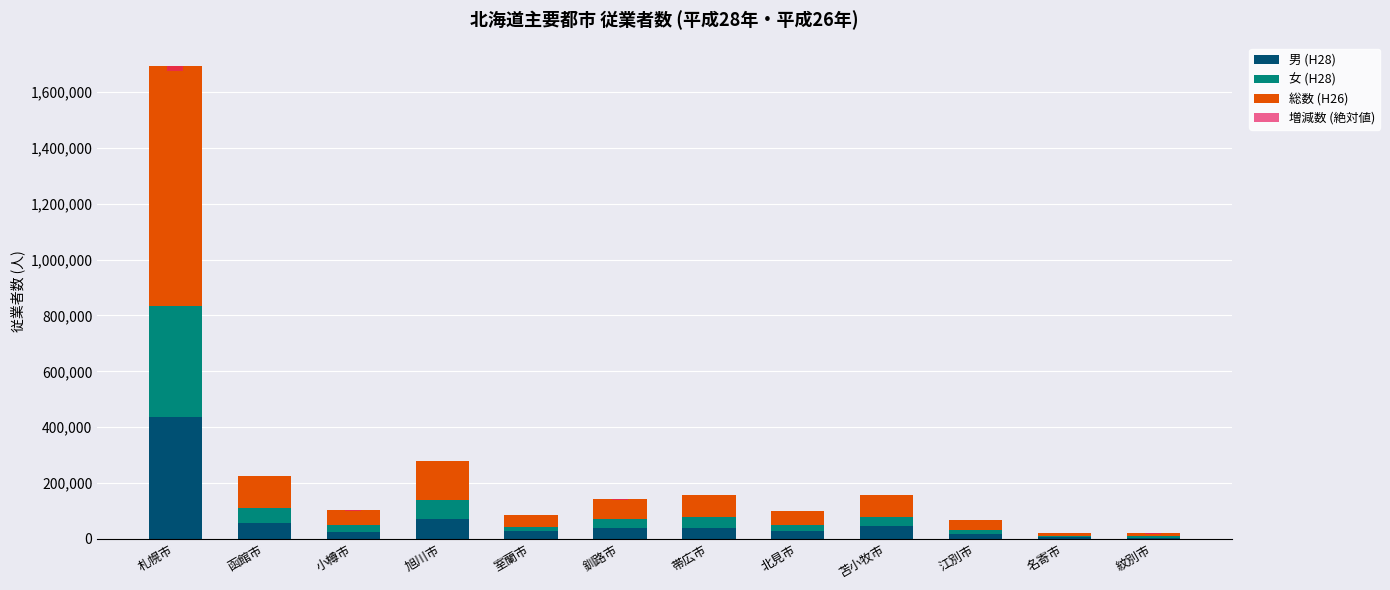

Reading left to right, extract all data points from this chart.

男 (H28): 札幌市=438108	函館市=56196	小樽市=25471	旭川市=72882	室蘭市=26857	釧路市=37355	帯広市=40063	北見市=27074	苫小牧市=46399	江別市=16645	名寄市=5304	紋別市=4826
女 (H28): 札幌市=396683	函館市=55473	小樽市=24562	旭川市=65719	室蘭市=15960	釧路市=32675	帯広市=38376	北見市=22649	苫小牧市=32392	江別市=16596	名寄市=4865	紋別市=4457
総数 (H26): 札幌市=858119	函館市=114147	小樽市=51833	旭川市=140269	室蘭市=43235	釧路市=72961	帯広市=79327	北見市=50112	苫小牧市=79556	江別市=33694	名寄市=10572	紋別市=10096
増減数 (絶対値): 札幌市=19208	函館市=2066	小樽市=1593	旭川市=1065	室蘭市=356	釧路市=2849	帯広市=751	北見市=259	苫小牧市=674	江別市=268	名寄市=403	紋別市=807